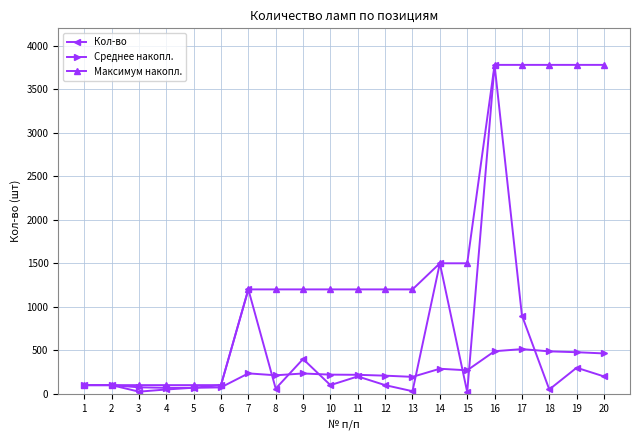

What is the value of the Кол-во point at the 5th from the left?

70.0